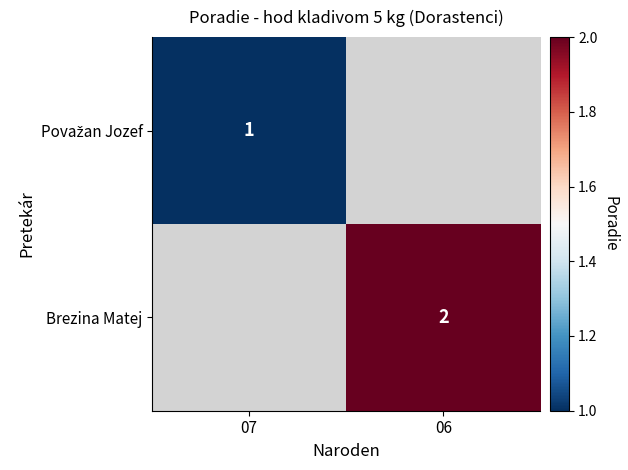

How many distinct data groups are displayed?

2